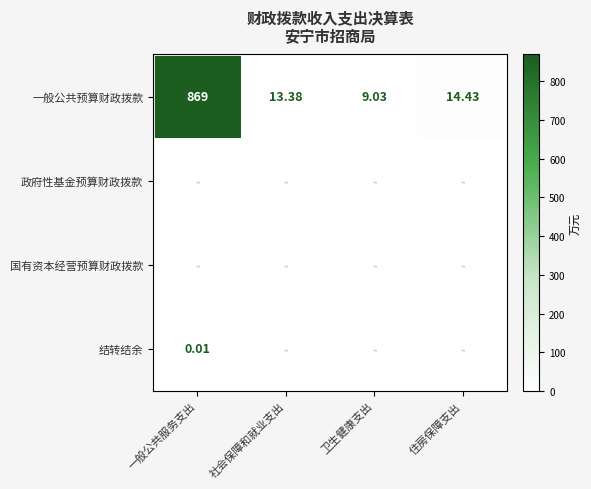

Which category has the lowest value in the 一般公共预算财政拨款 series?

卫生健康支出